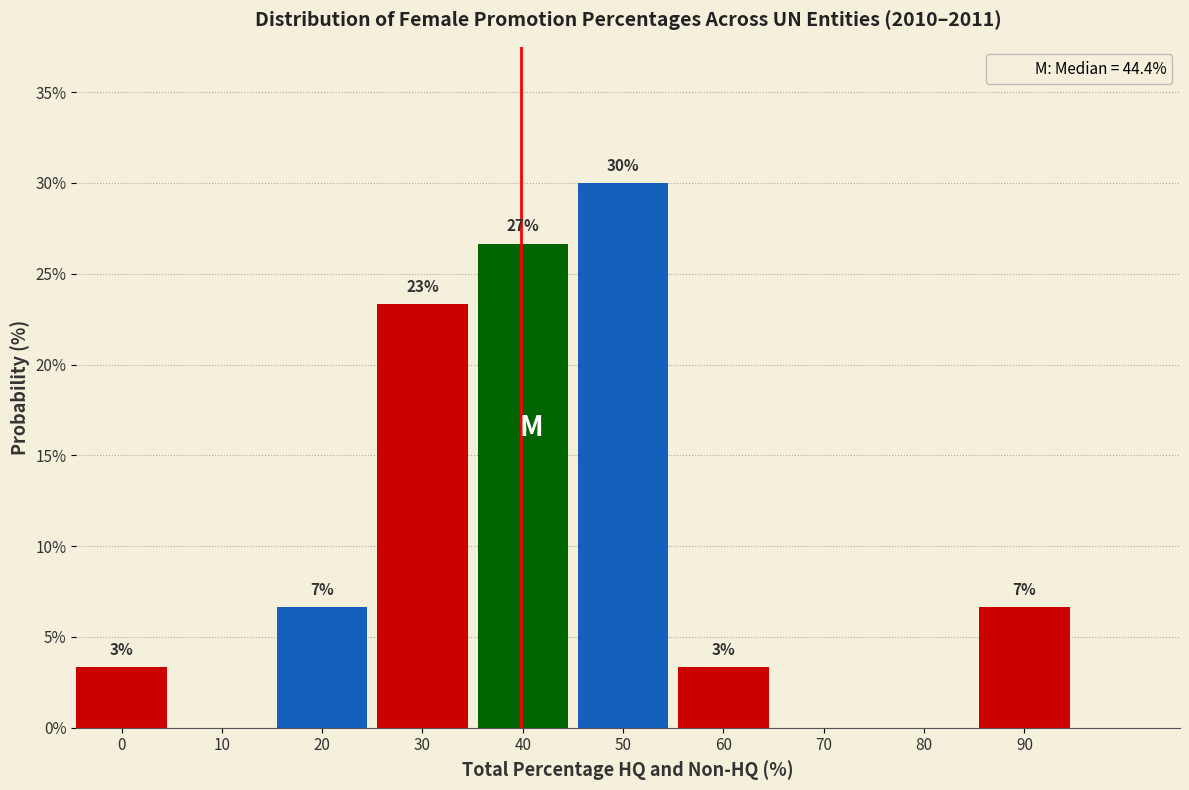

Are the bars horizontal?

No